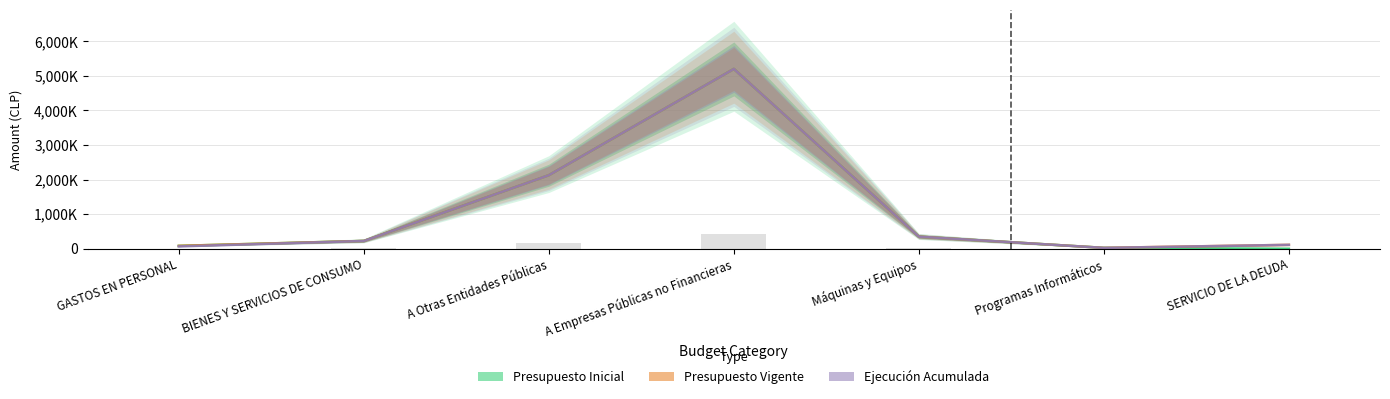

At which category is the sum across all series the highest?

A Empresas Públicas no Financieras